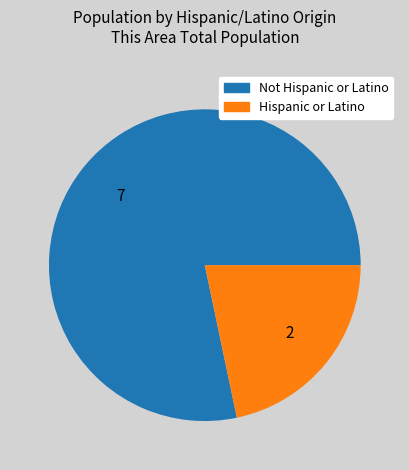

What is the smallest slice in the pie chart?

Hispanic or Latino